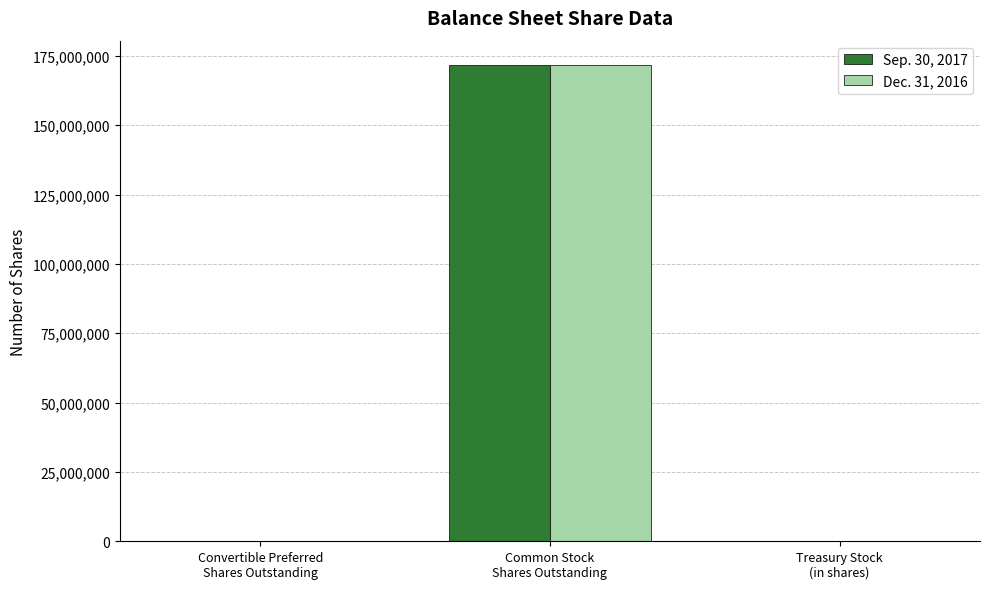

What is the greatest value displayed?

171893157